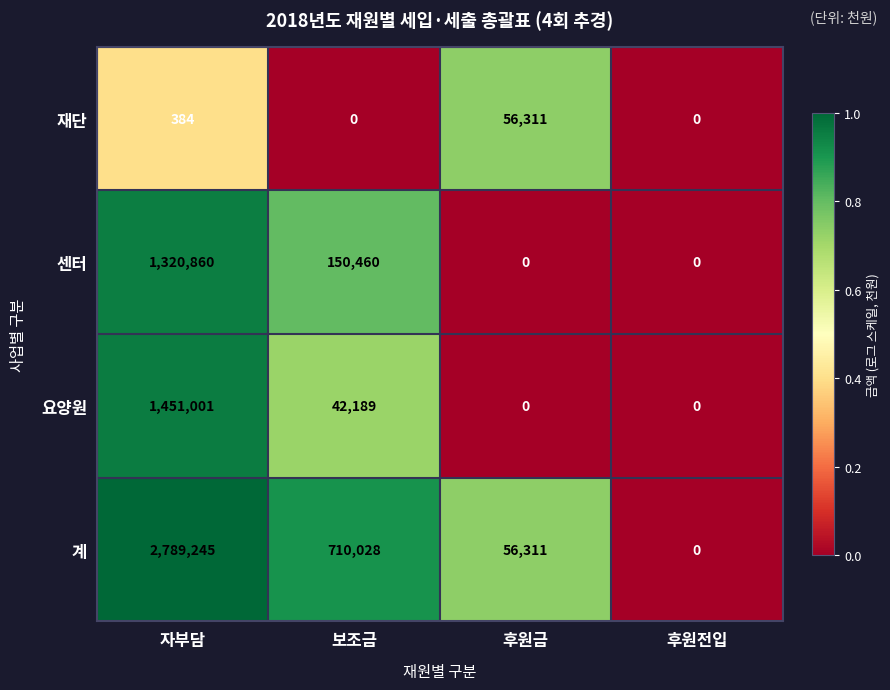

Count the number of data series in this chart.

4